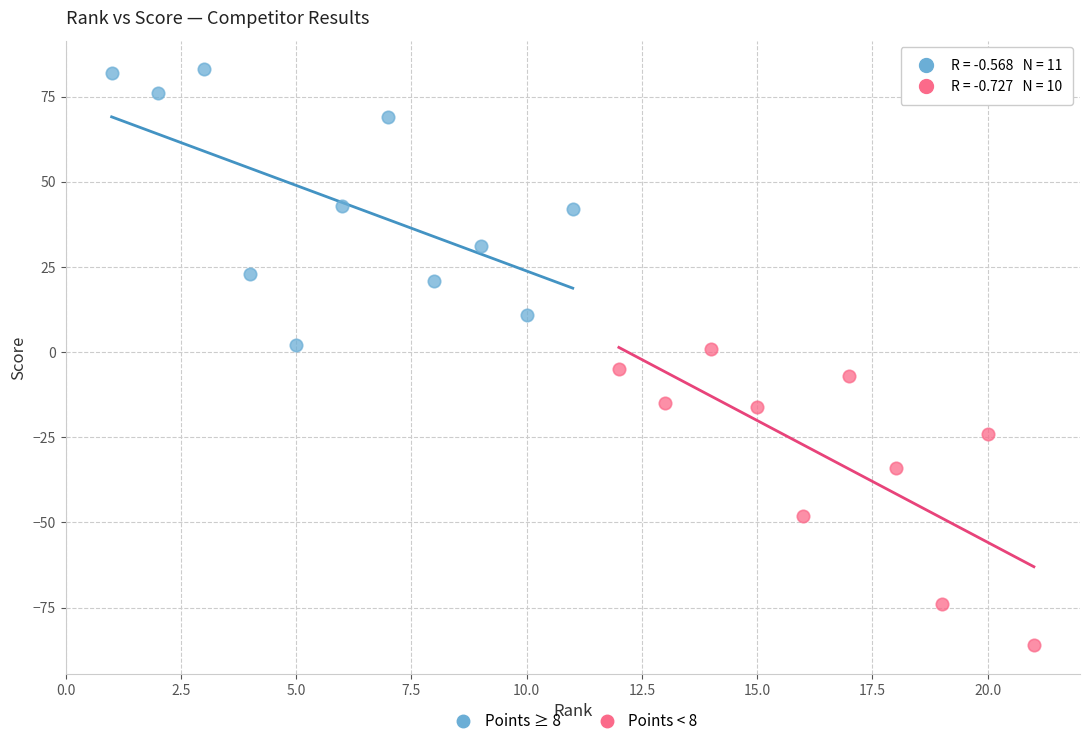

Which series reaches the maximum Y coordinate?

Points ≥ 8